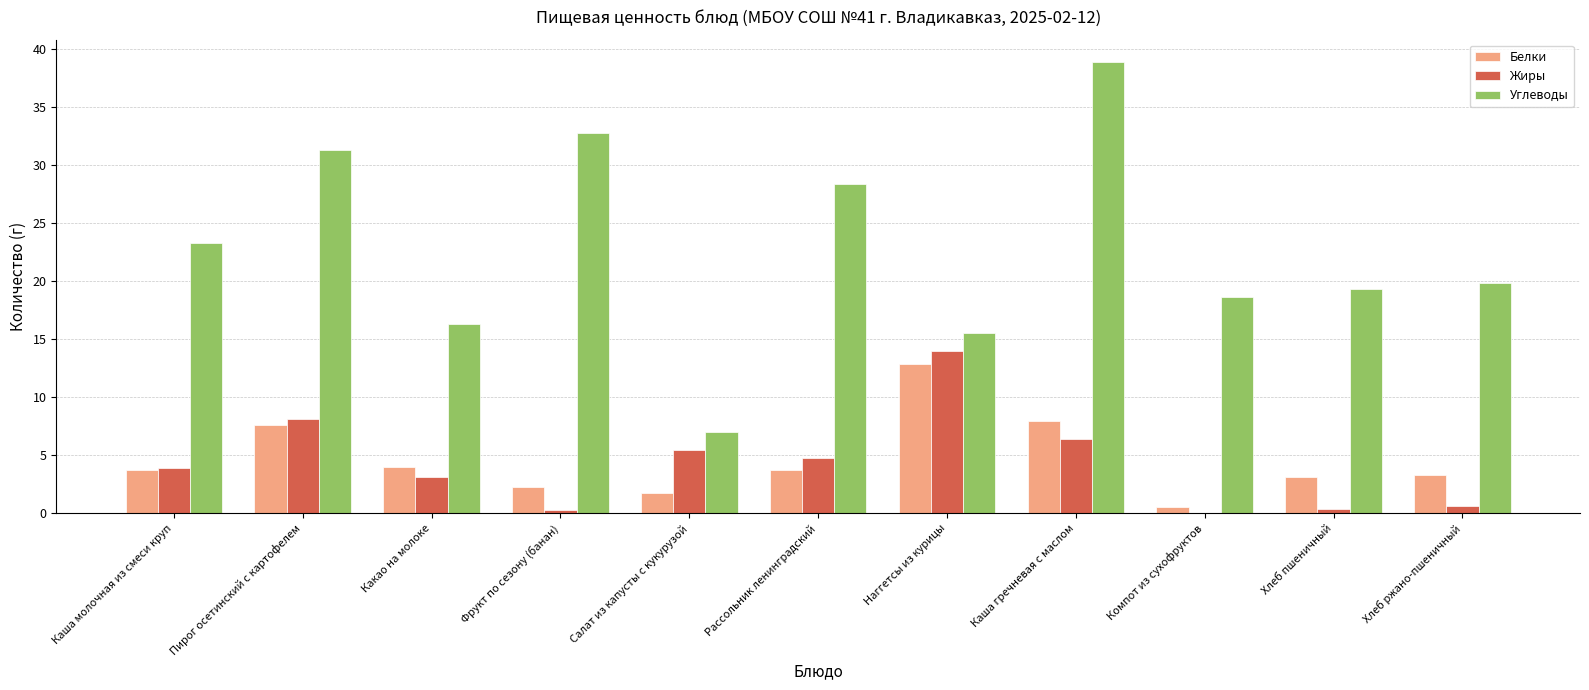

What are all the series names shown in the legend?

Белки, Жиры, Углеводы